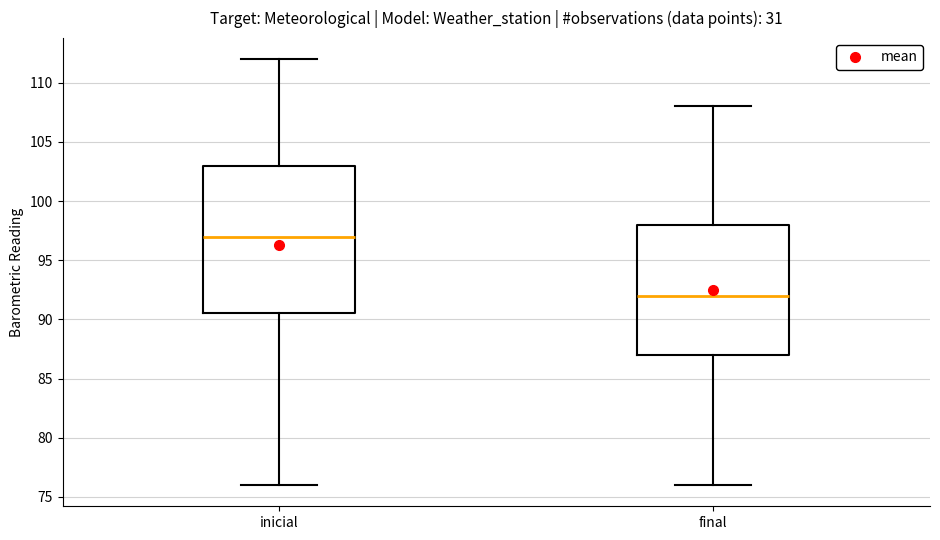

Reading left to right, transcribe this box plot: for each box, give where its median line is, the range the box spans, and where its two whiskers end, as read against the y-axis. The values are not printed on the chart, so give them approximately, as read against the axis.

inicial: median 97.0, box 90.5 to 103.0, whiskers 76.0 to 112.0
final: median 92.0, box 87.0 to 98.0, whiskers 76.0 to 108.0